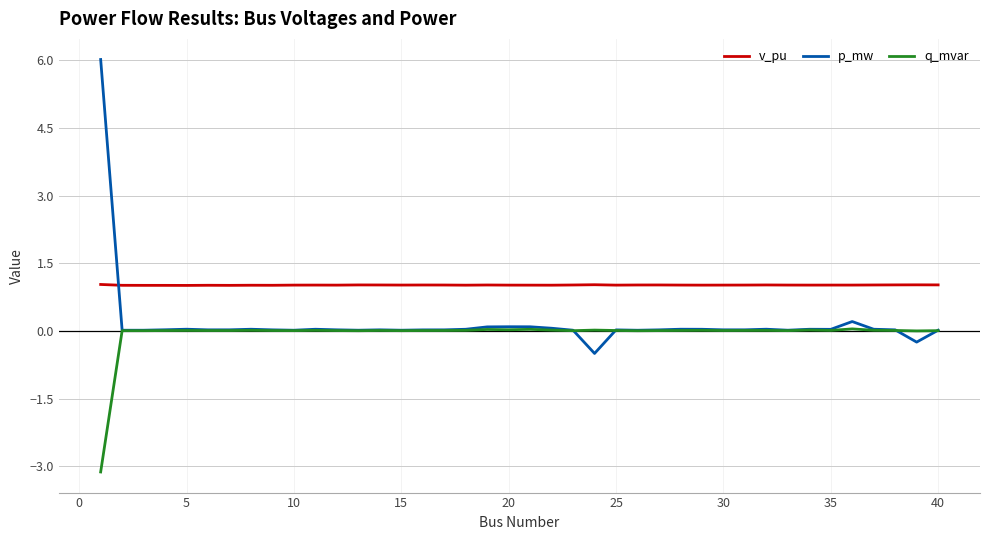

Rank the series by their maximum value, from highest to lowest.

p_mw, v_pu, q_mvar